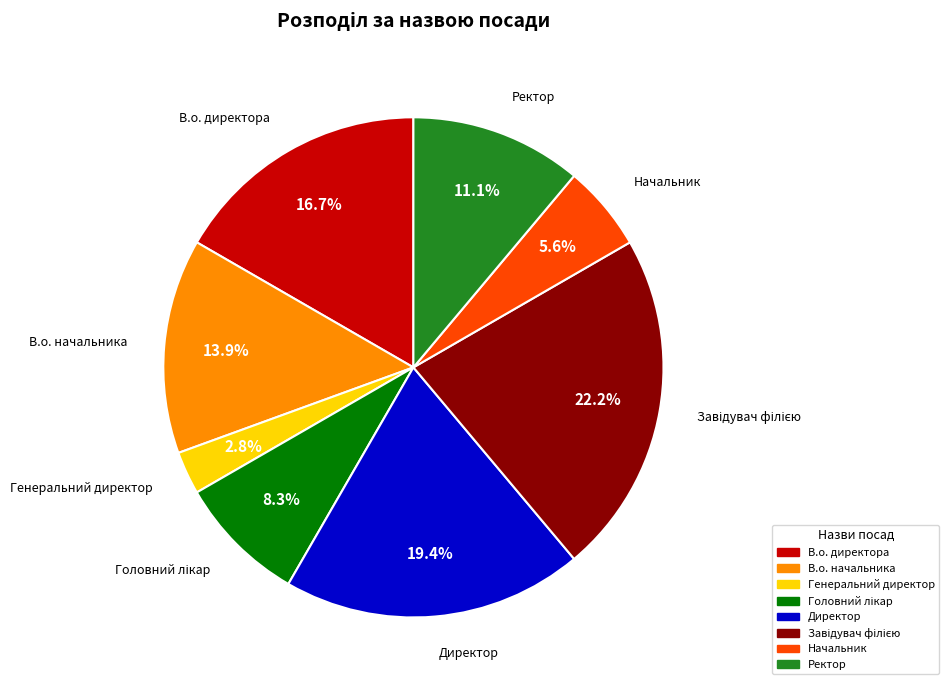

Count the number of slices in the pie.

8